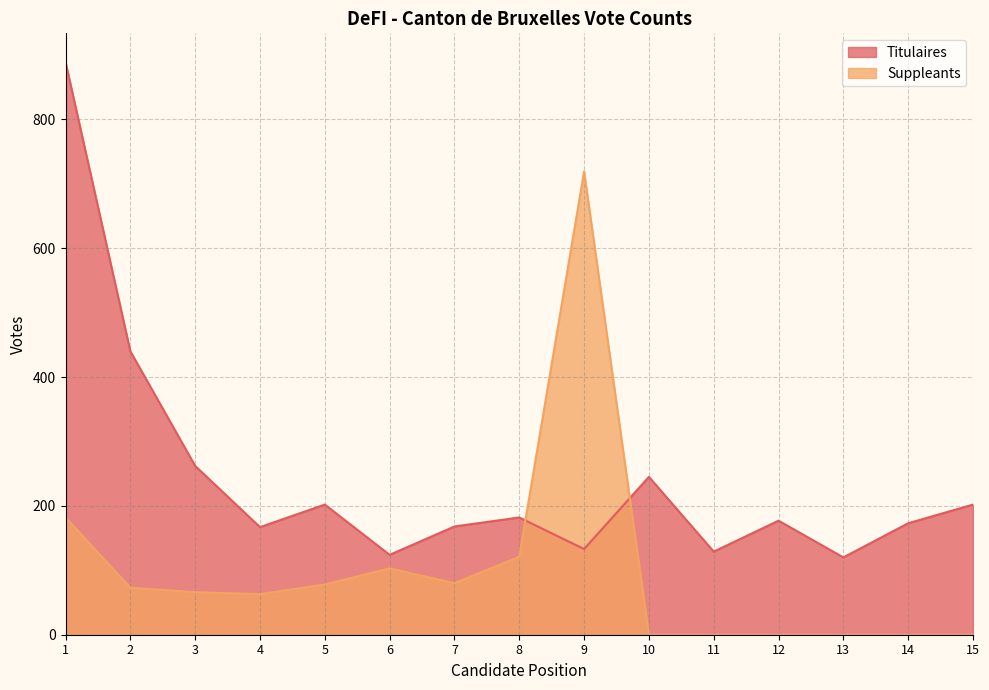

What is the sum of the Suppleants values at 7 and 2?

153